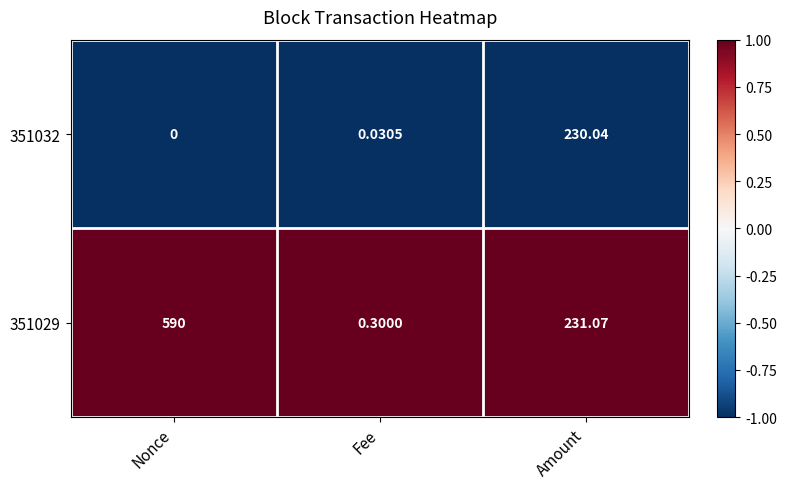

At which label is 351032 closest to 115?

Fee